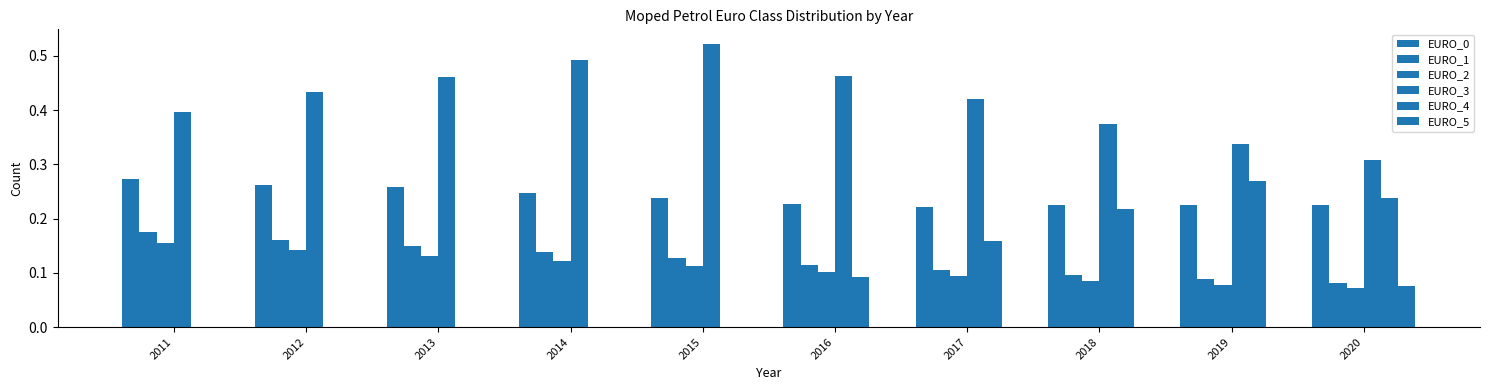

Is it true that EURO_4 equals -0.1 at 2011?

False